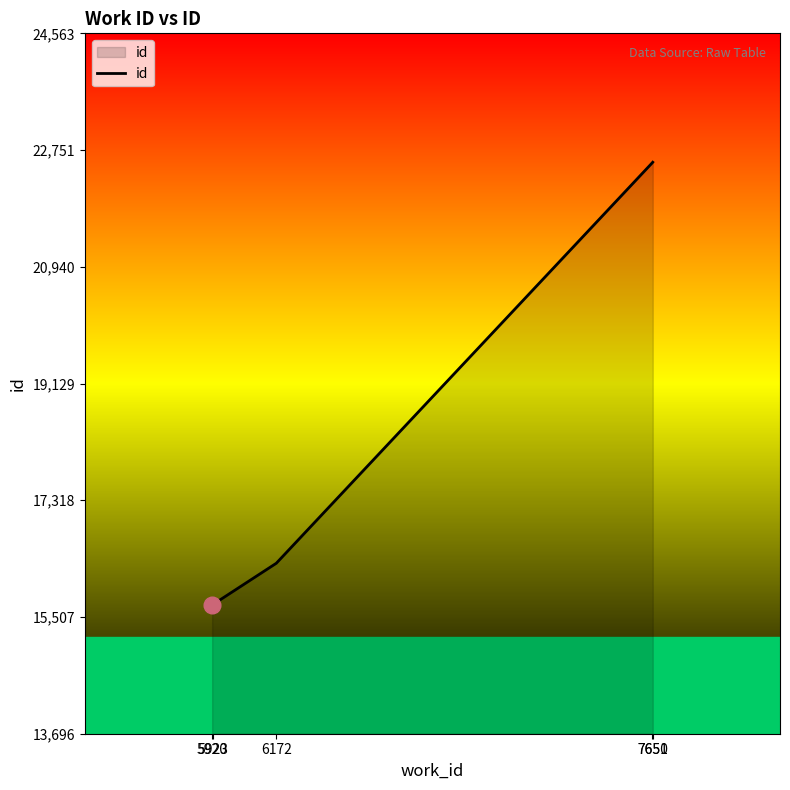

Between 7650 and 5920, which is larger?

7650